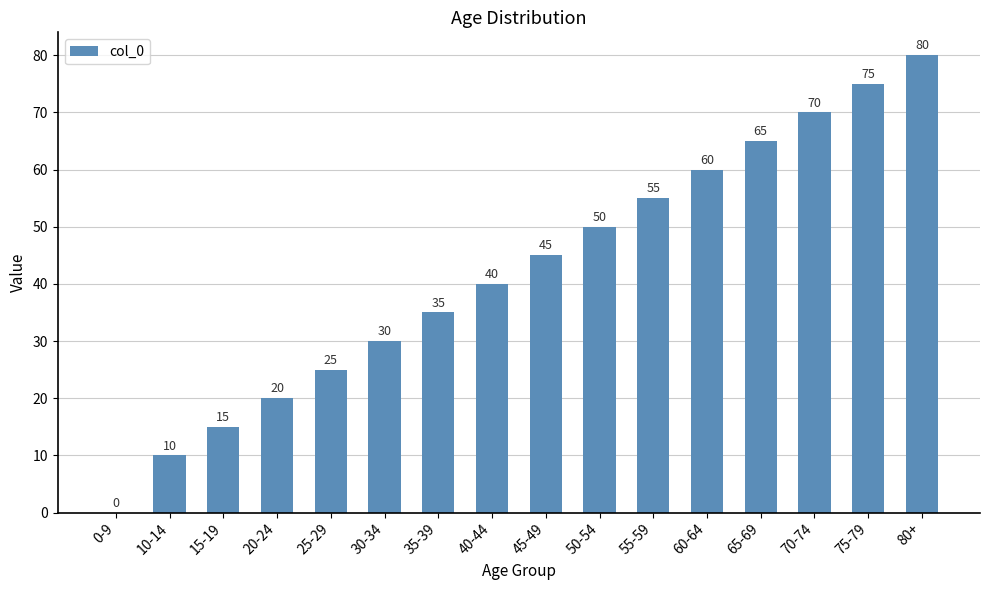

True or false: the data shows 68 at 40-44.

False